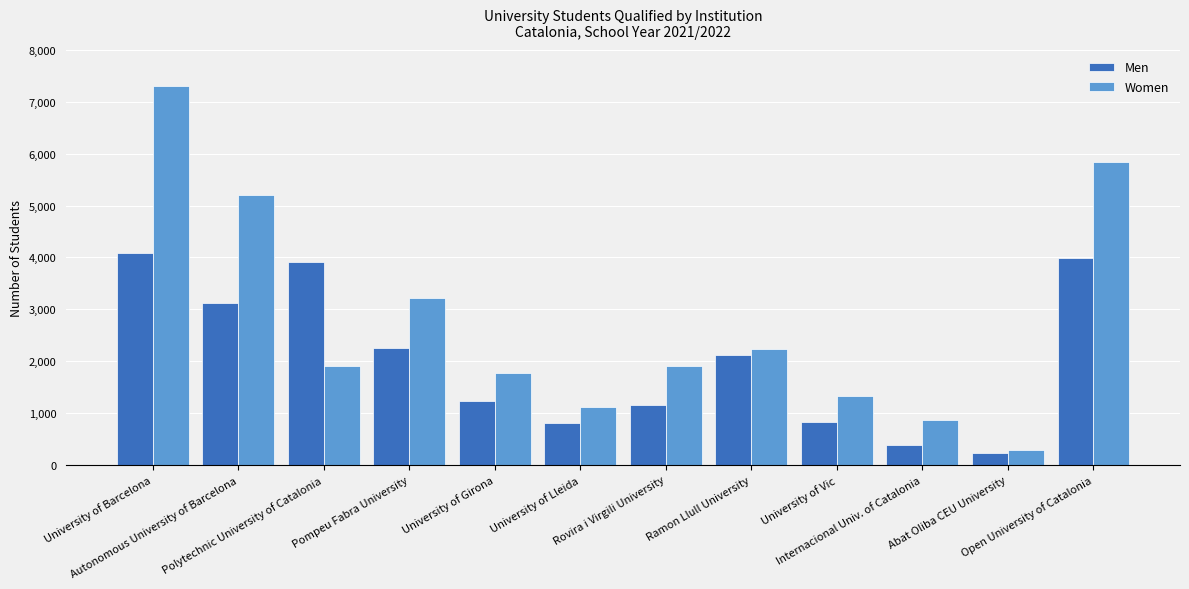

At which label does Men reach its minimum?

Abat Oliba CEU University